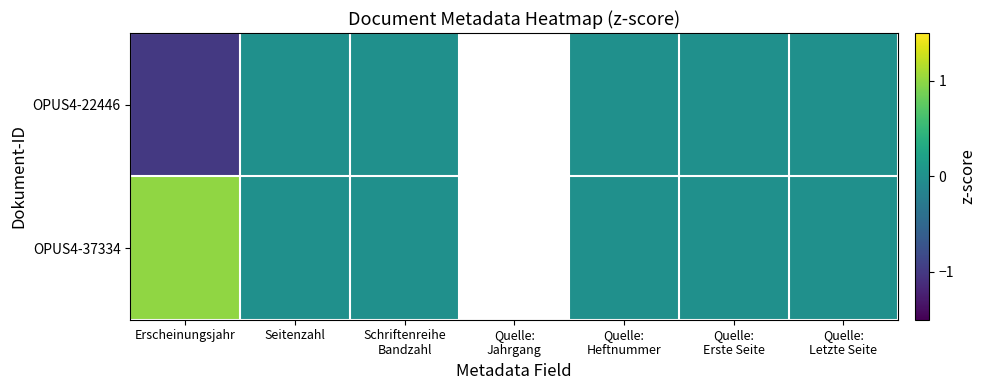

At which category is the sum across all series the highest?

Erscheinungsjahr